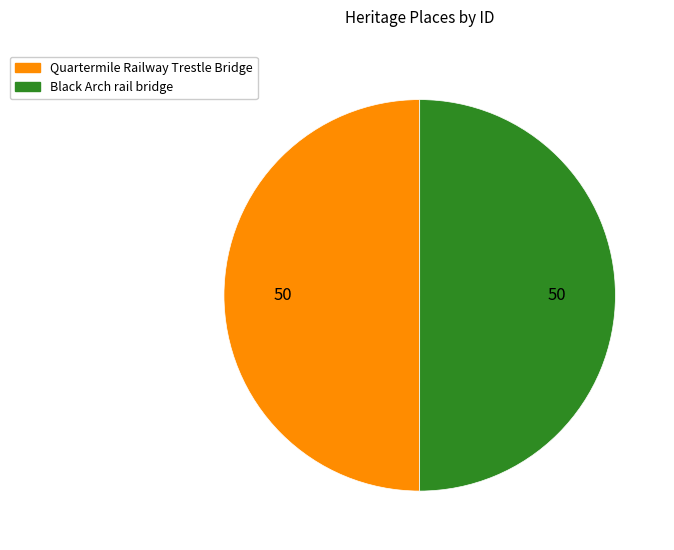

Approximately how many times larger is the value at Quartermile Railway Trestle Bridge compared to Black Arch rail bridge?

1.0